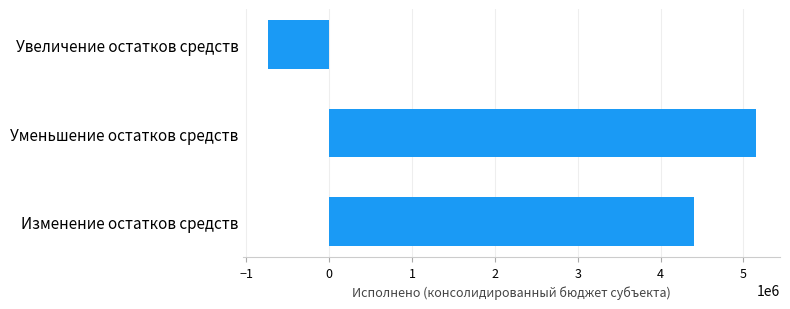

How many bars are there in total?

3